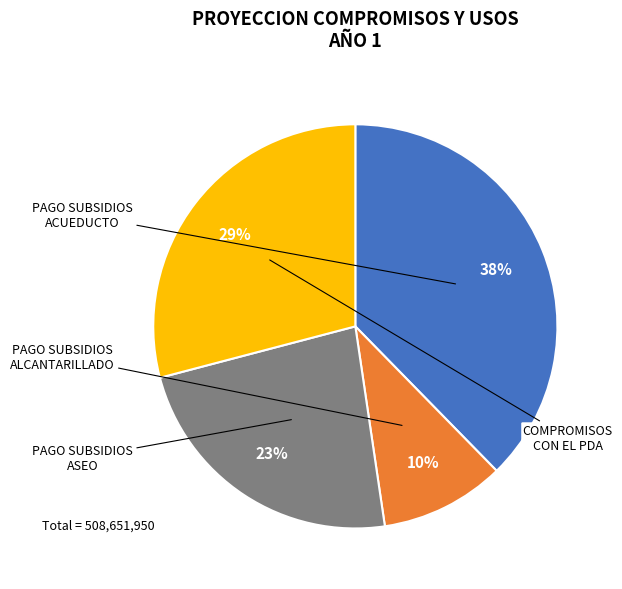

Is there any slice that represents more than half of the pie?

No